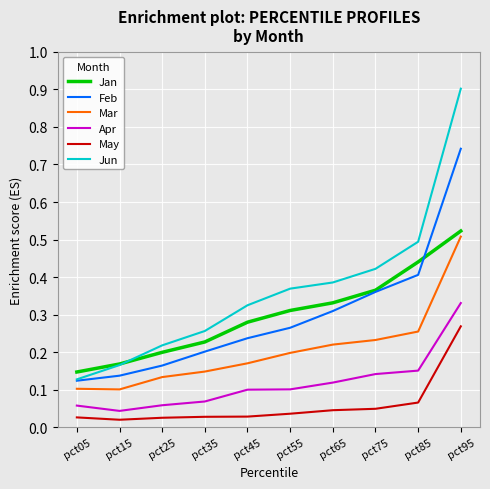

True or false: Mar and Jun cross at least once.

False